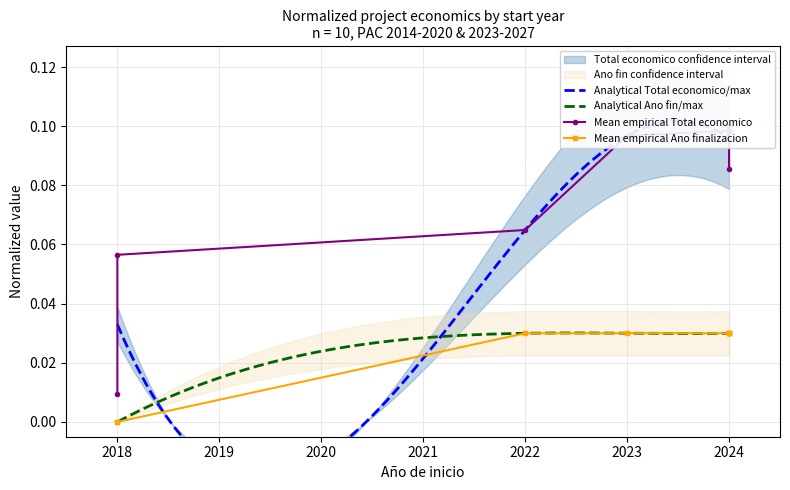

Rank the series by their maximum value, from highest to lowest.

Total economico, Ano de finalizacion